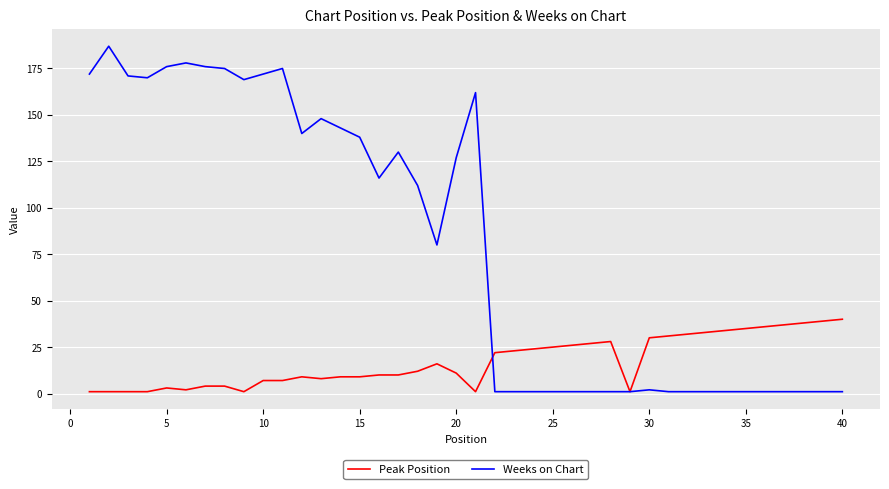

Reading left to right, what are all the values shown in this chart?

Peak Position: 1	1	1	1	3	2	4	4	1	7	7	9	8	9	9	10	10	12	16	11	1	22	23	24	25	26	27	28	1	30	31	32	33	34	35	36	37	38	39	40
Weeks on Chart: 172	187	171	170	176	178	176	175	169	172	175	140	148	143	138	116	130	112	80	127	162	1	1	1	1	1	1	1	1	2	1	1	1	1	1	1	1	1	1	1